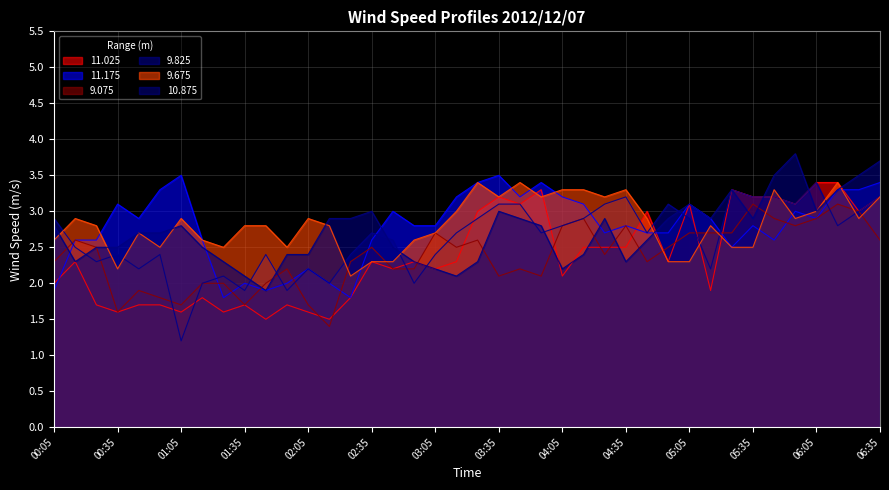

Reading left to right, extract all data points from this chart.

11.025: 2.0	2.3	1.7	1.6	1.7	1.7	1.6	1.8	1.6	1.7	1.5	1.7	1.6	1.5	1.8	2.3	2.2	2.3	2.2	2.3	3.0	3.2	3.1	3.3	2.1	2.5	2.5	2.5	3.0	2.3	3.1	1.9	3.3	3.2	3.2	3.1	3.4	3.4	3.0	3.2
11.175: 1.9	2.6	2.6	3.1	2.9	3.3	3.5	2.6	1.8	2.0	1.9	2.0	2.2	2.0	1.8	2.6	3.0	2.8	2.8	3.2	3.4	3.5	3.2	3.4	3.2	3.1	2.7	2.8	2.7	2.7	3.1	2.9	2.5	2.8	2.6	3.0	2.9	3.3	3.3	3.4
9.075: 2.3	2.6	2.5	1.6	1.9	1.8	1.7	2.0	2.0	1.7	2.0	2.2	1.7	1.4	2.3	2.5	2.2	2.2	2.7	2.5	2.6	2.1	2.2	2.1	2.8	2.9	2.4	2.8	2.3	2.5	2.7	2.7	2.7	3.1	2.9	2.8	2.9	3.1	3.0	2.6
9.825: 2.9	2.5	2.3	2.4	2.2	2.4	1.2	2.0	2.1	1.9	2.4	1.9	2.2	2.0	2.4	2.7	2.6	2.0	2.4	2.7	2.9	3.1	3.1	2.7	2.8	2.9	3.1	3.2	2.7	3.1	2.9	2.2	3.3	3.2	3.2	3.1	3.4	2.8	3.0	3.2
9.675: 2.6	2.9	2.8	2.2	2.7	2.5	2.9	2.6	2.5	2.8	2.8	2.5	2.9	2.8	2.1	2.3	2.3	2.6	2.7	3.0	3.4	3.2	3.4	3.2	3.3	3.3	3.2	3.3	2.9	2.3	2.3	2.8	2.5	2.5	3.3	2.9	3.0	3.4	2.9	3.2
10.875: 2.8	2.3	2.5	2.5	2.7	2.7	2.8	2.5	2.3	2.1	1.9	2.4	2.4	2.9	2.9	3.0	2.5	2.3	2.2	2.1	2.3	3.0	2.9	2.8	2.2	2.4	2.9	2.3	2.6	2.9	3.1	2.9	3.3	2.9	3.5	3.8	3.0	3.3	3.5	3.7